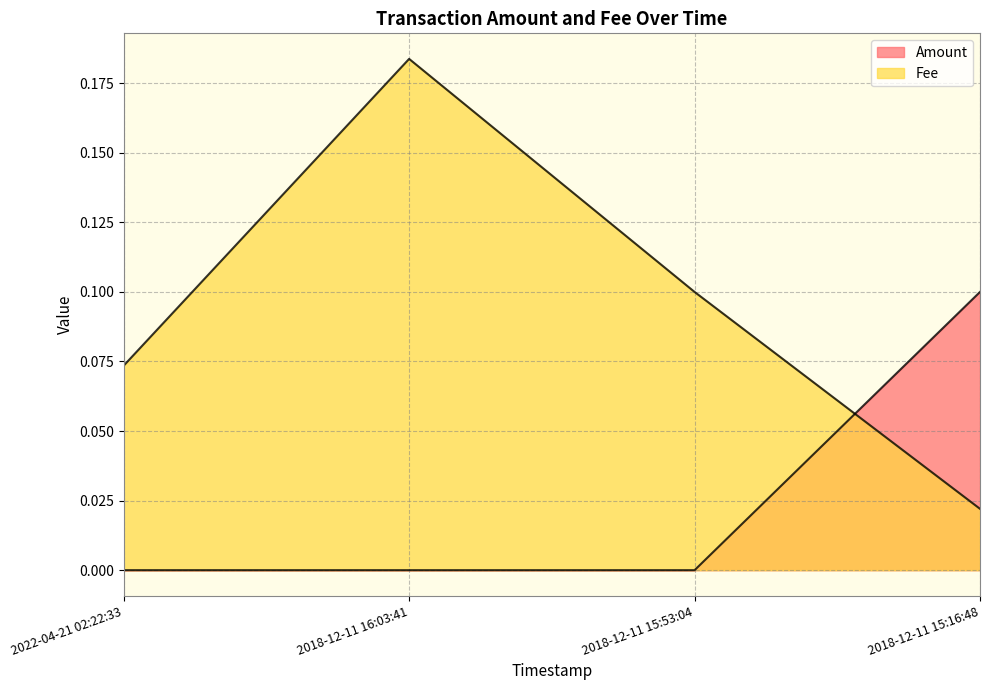

Is it true that Amount equals 0.0 at 2018-12-11 16:03:41?

False